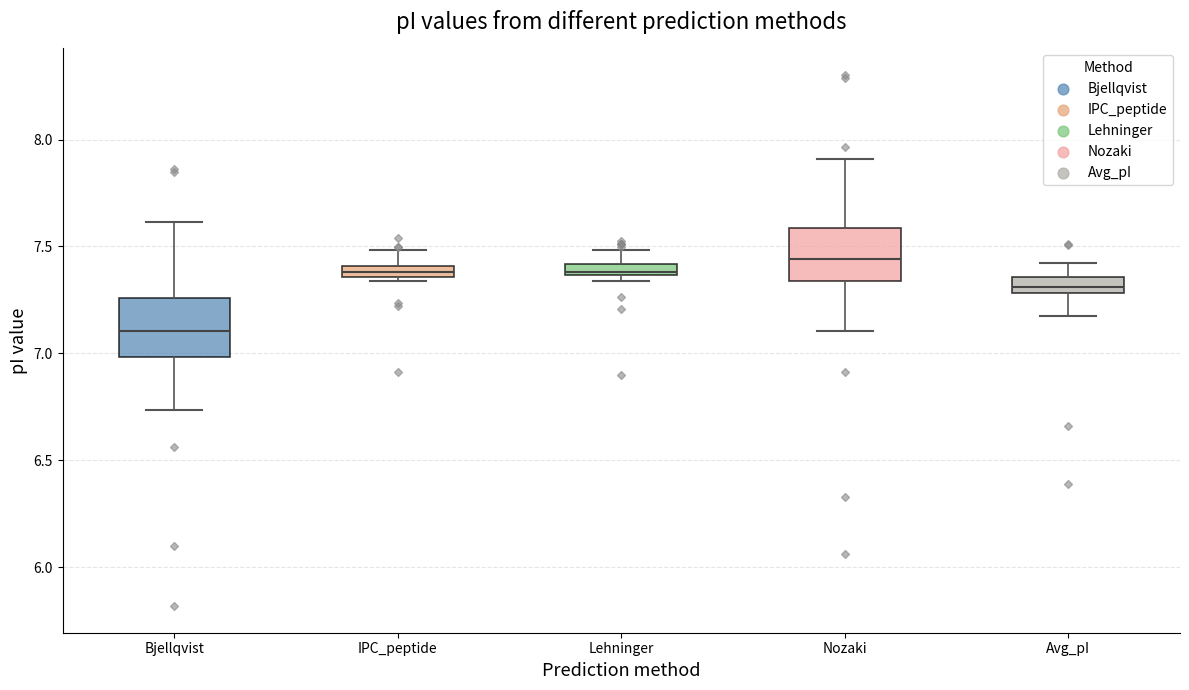

Where does the upper whisker of the box for Bjellqvist end on the y-axis? The values are not printed on the chart, so give them approximately, as read against the axis.

7.60